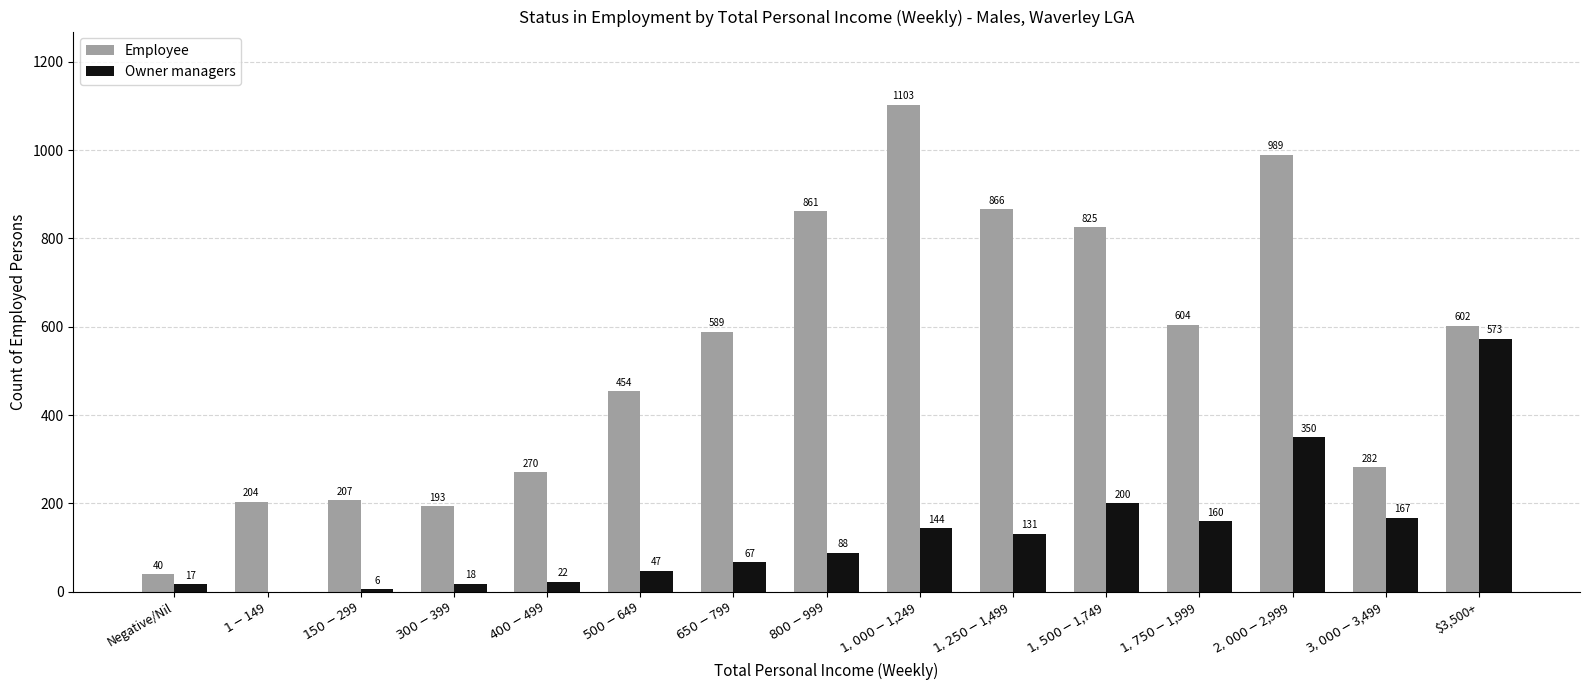

What is the greatest value displayed?

1103